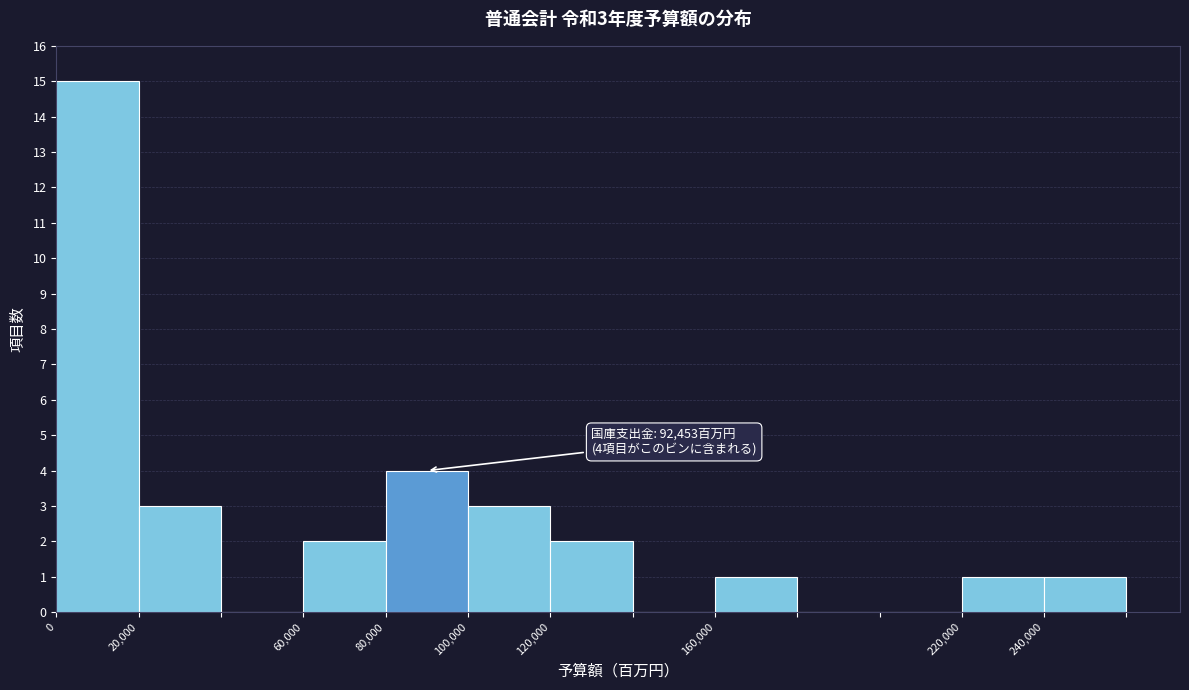

Which range on the x-axis has the tallest bar?

0 to 20000